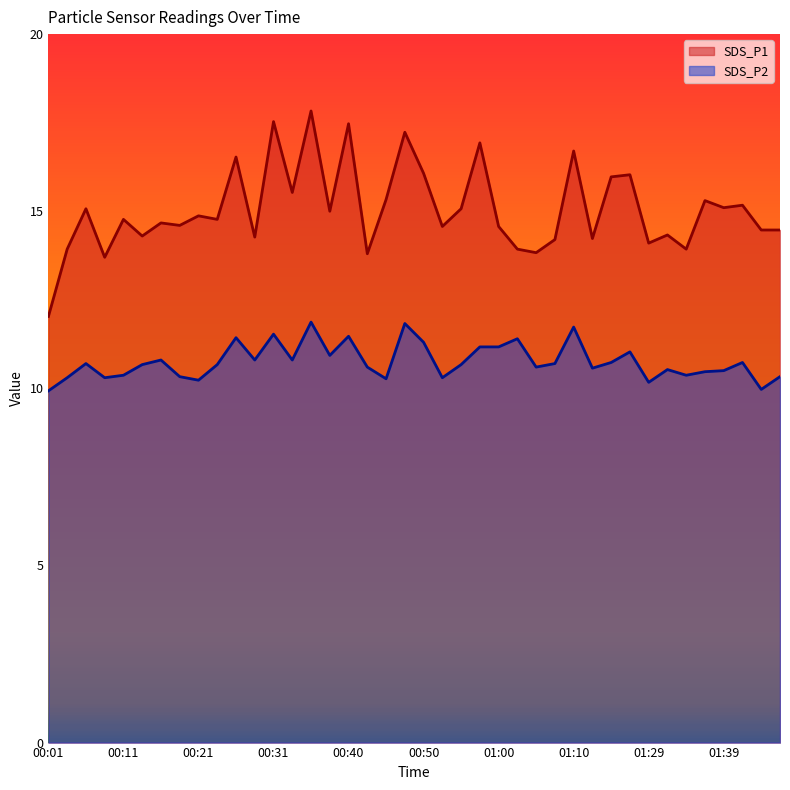

What value does the SDS_P1 series have at 00:08?

13.7